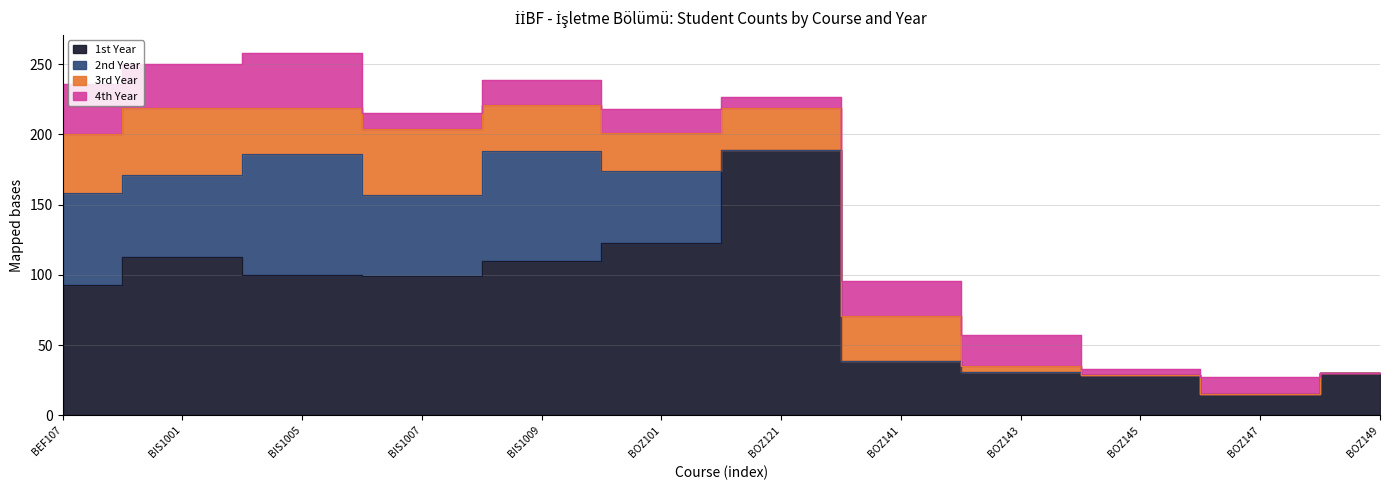

Which series ends up on top after the final intersection of 3rd Year and 2nd Year?

3rd Year